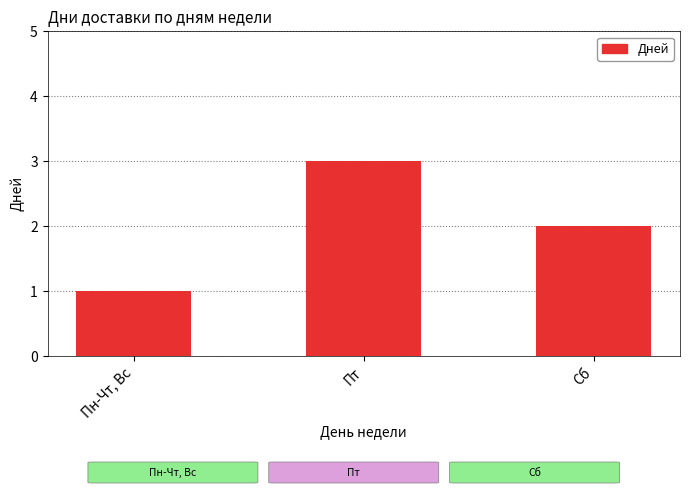

What is the label of the 2nd bar from the right?

Пт